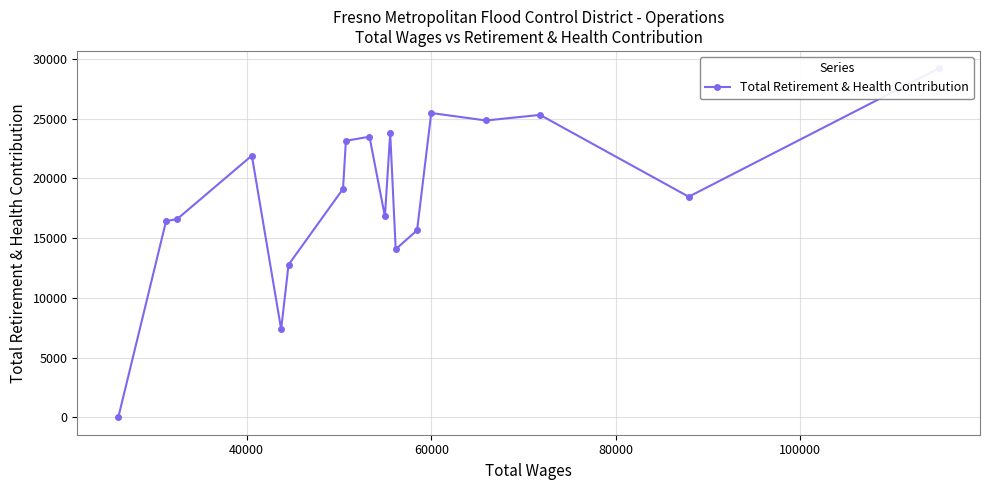

How many data points are above 19122?

8